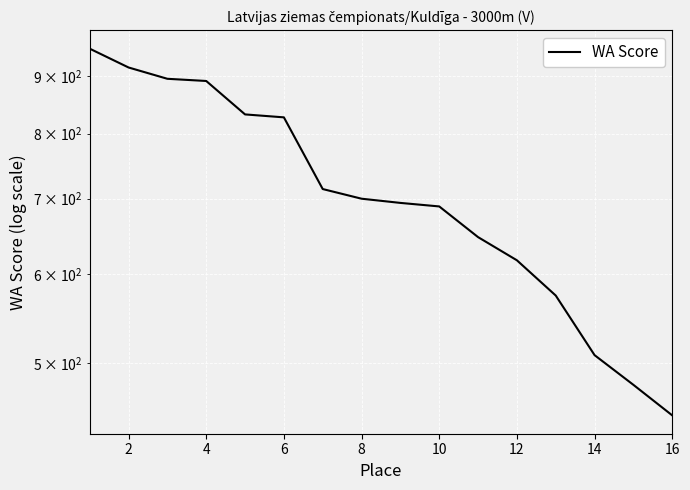

Which has a higher value, 4 or 6?

4